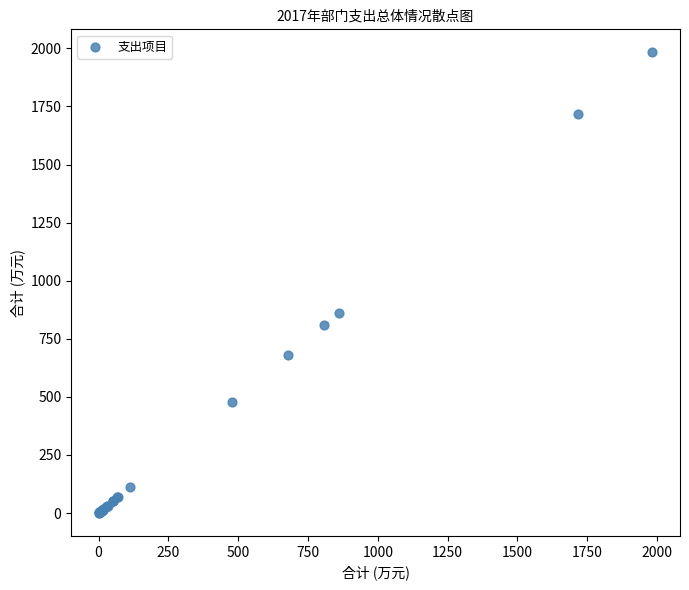

What Y value in the scatter plot is closest to 991?

859.4